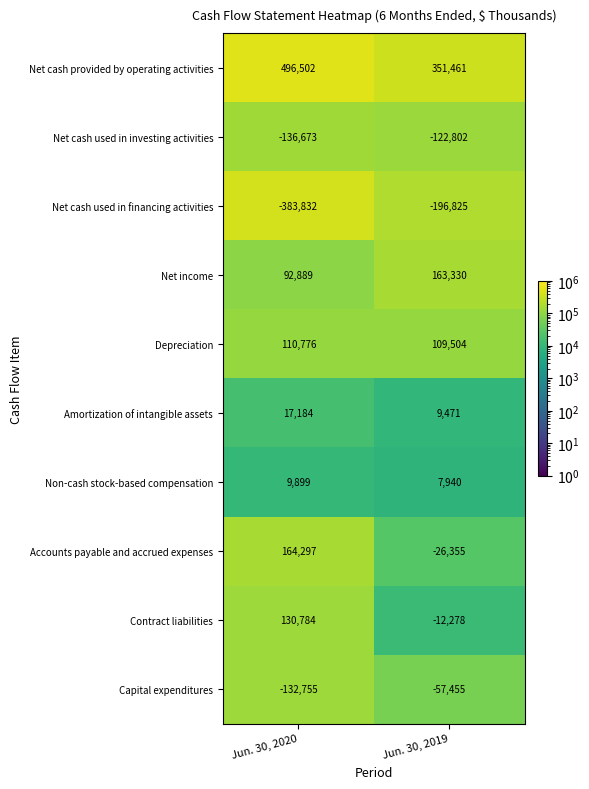

What is the minimum value for Contract liabilities?

-12278